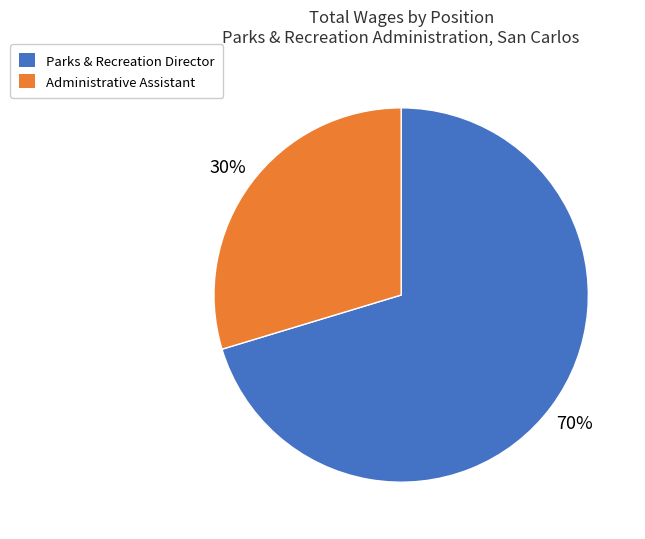

The Parks & Recreation Director slice represents 79% of the pie. True or false?

False